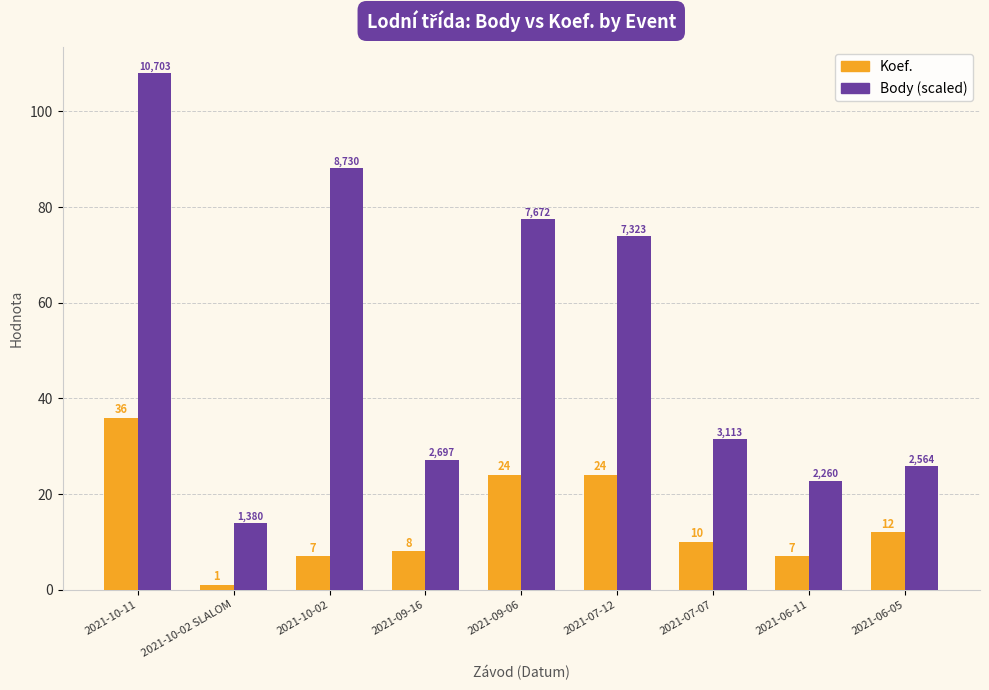

True or false: Body (scaled) has a value of 73.9 at 2021-07-12.

True